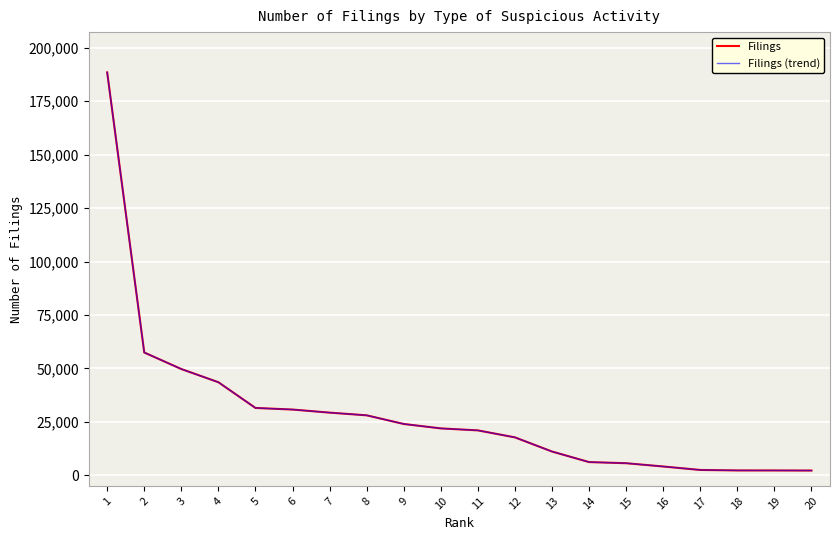

What is the greatest value displayed?

188513